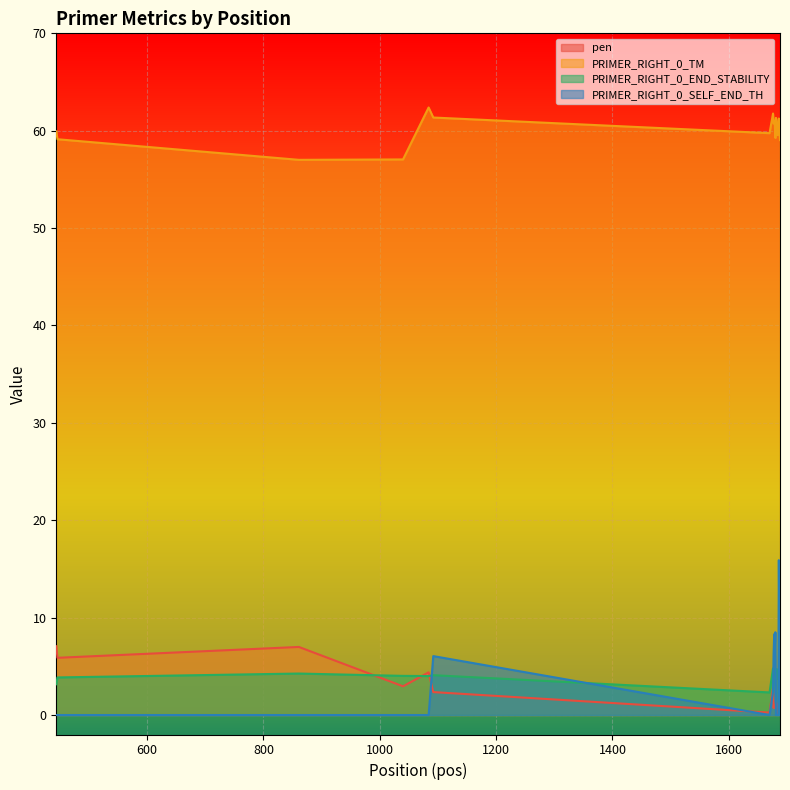

Rank the series at 1681 from highest to lowest value.

PRIMER_RIGHT_0_TM, PRIMER_RIGHT_0_END_STABILITY, pen, PRIMER_RIGHT_0_SELF_END_TH